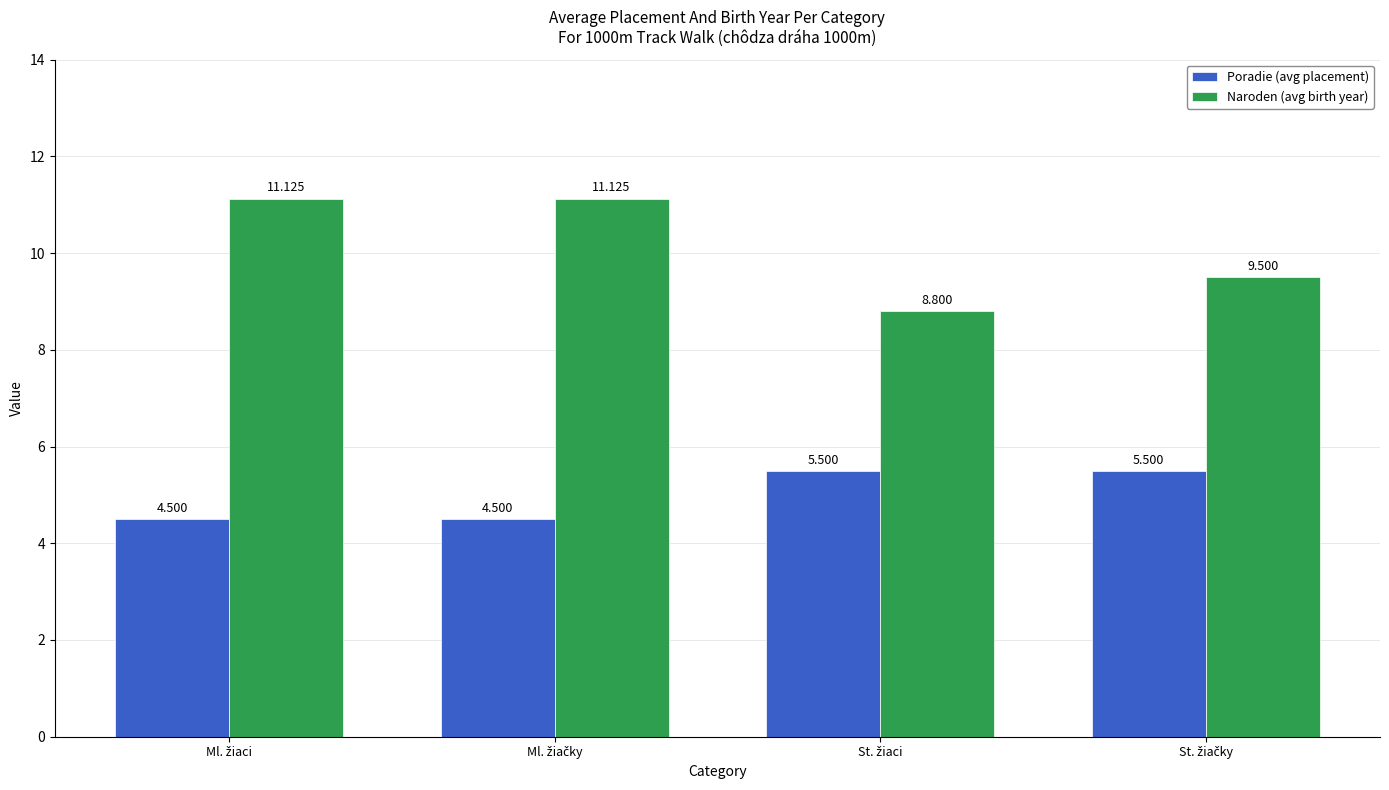

What is the value of the Poradie (avg placement) bar at the 4th from the left?

5.5